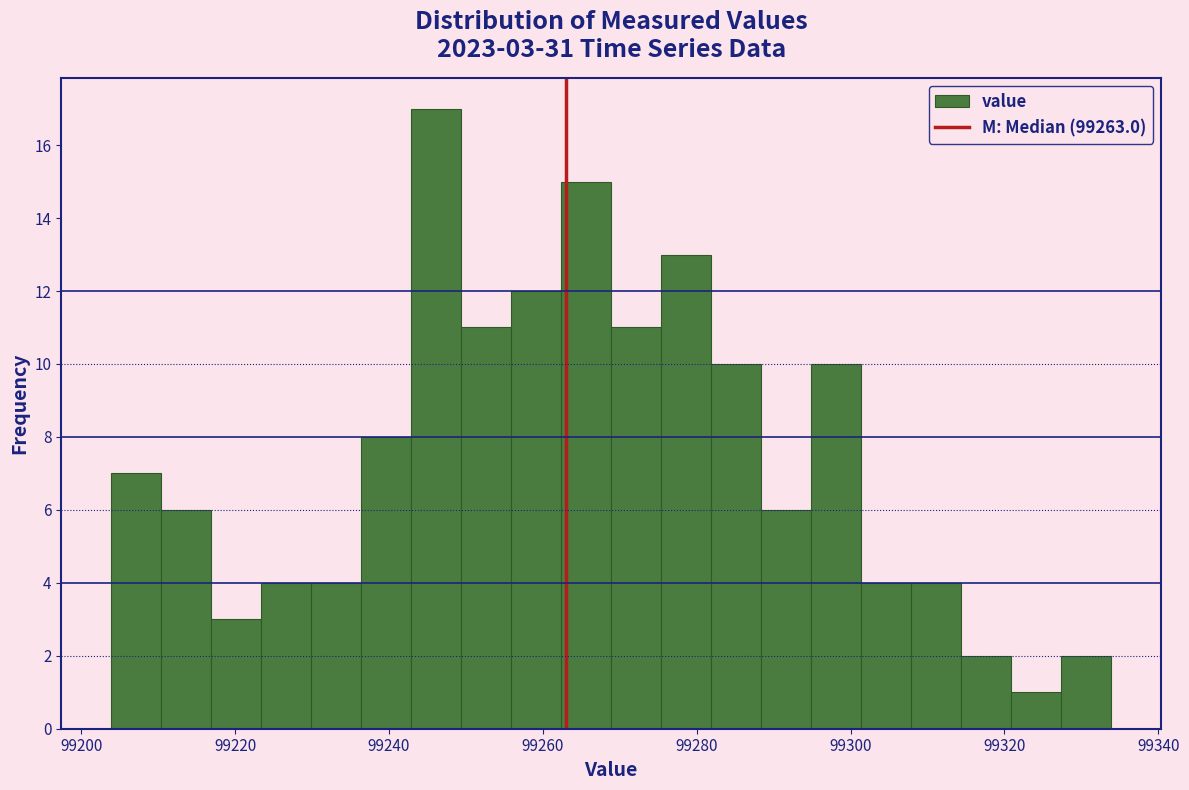

Read against the x-axis, roughly where is the centre of the tallest bar?

99246